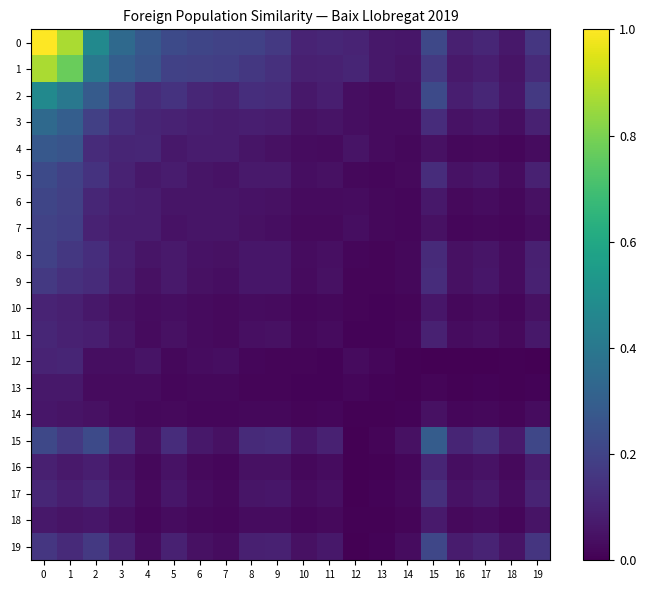

Rank the series by their maximum value, from highest to lowest.

row_0, row_1, row_2, row_3, row_15, row_4, row_5, row_19, row_6, row_7, row_8, row_9, row_17, row_11, row_16, row_12, row_10, row_18, row_13, row_14